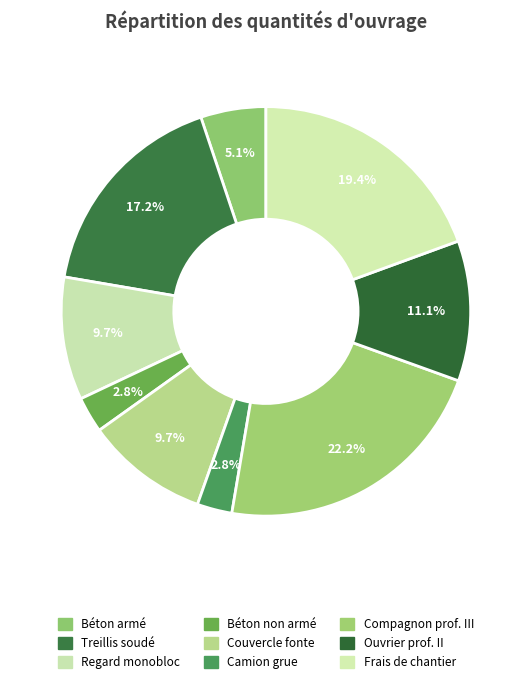

To the nearest percent, what is the difference between the largest and smallest slice percentages?

19%